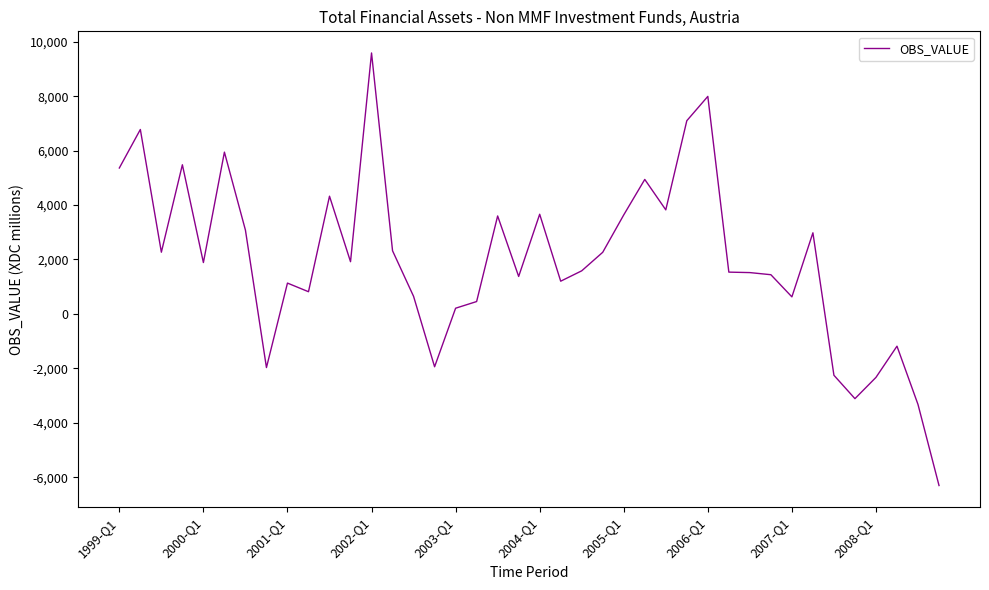

What is the minimum value shown in the chart?

-6305